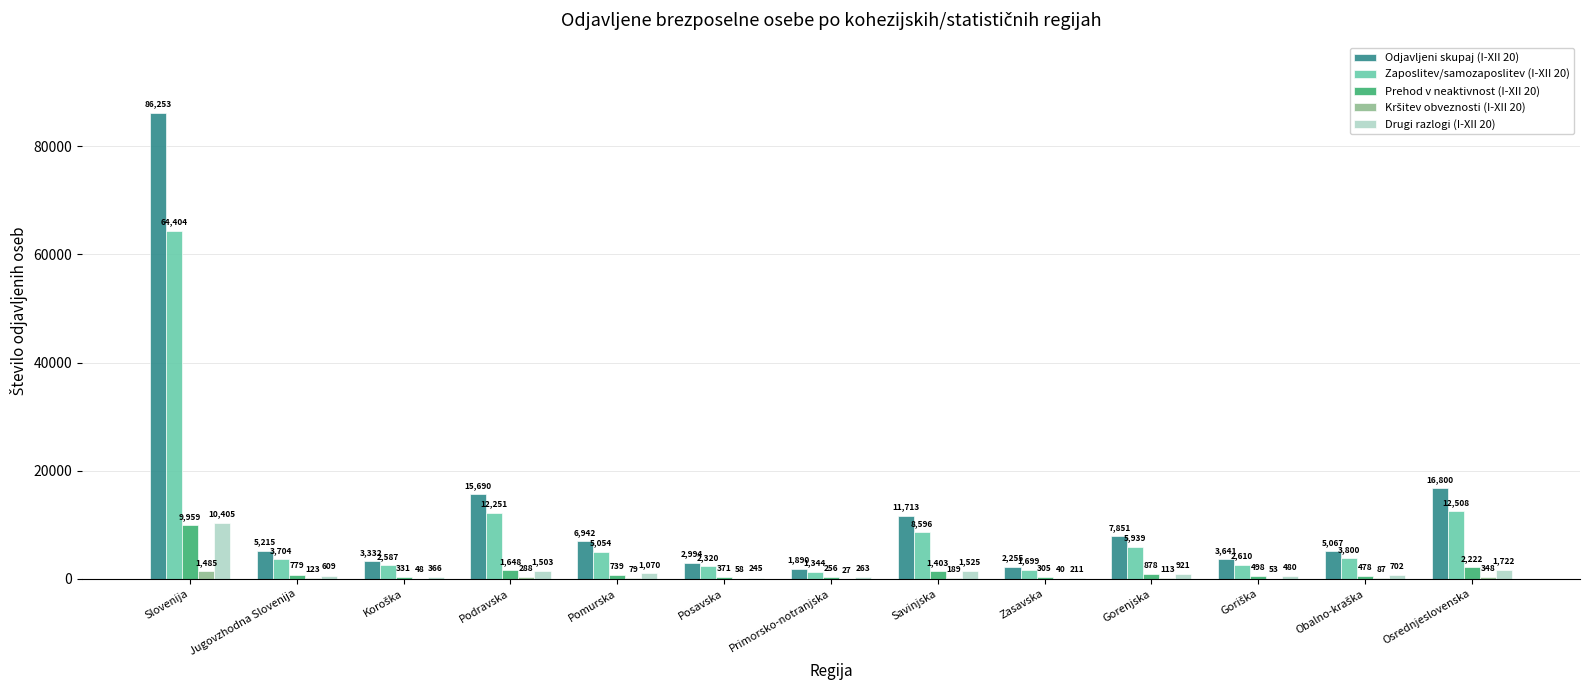

What is the highest value of the Prehod v neaktivnost (I-XII 20) series?

9959